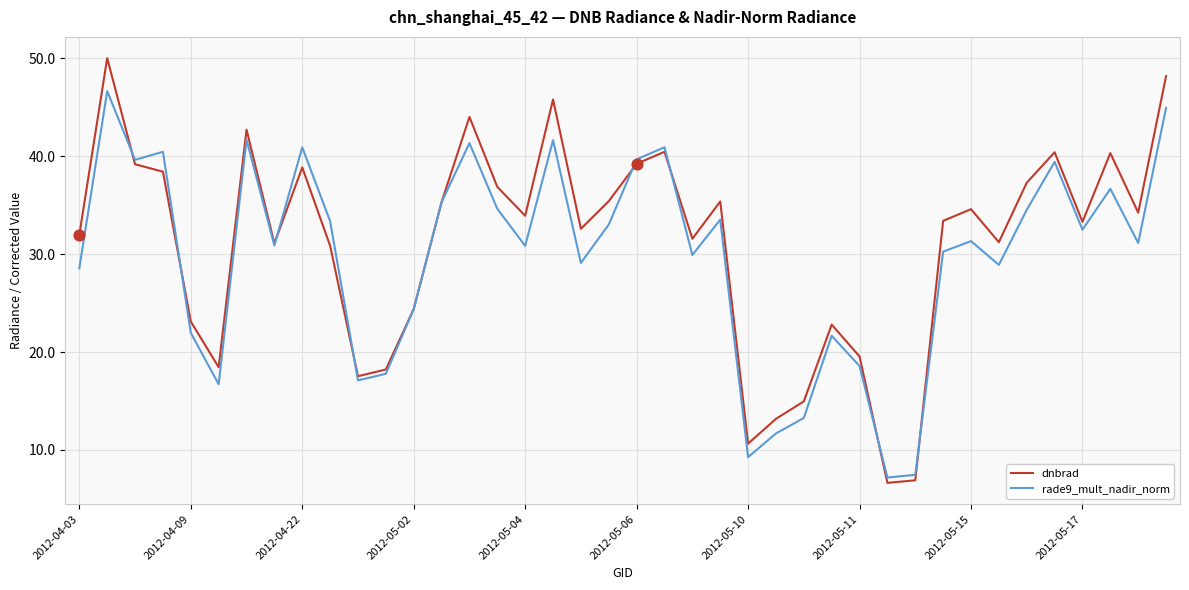

Which series has the largest range (max minus min)?

dnbrad